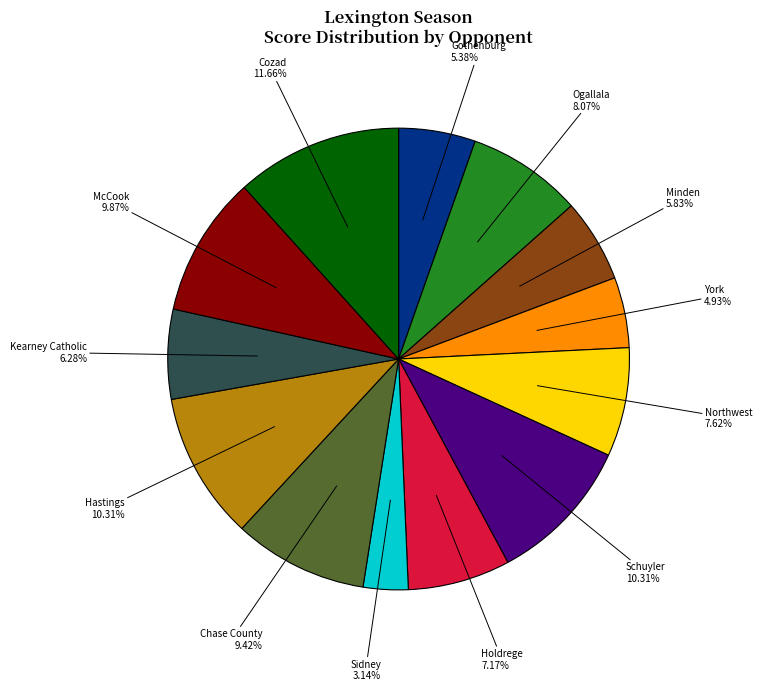

Does any single category account for the majority?

No